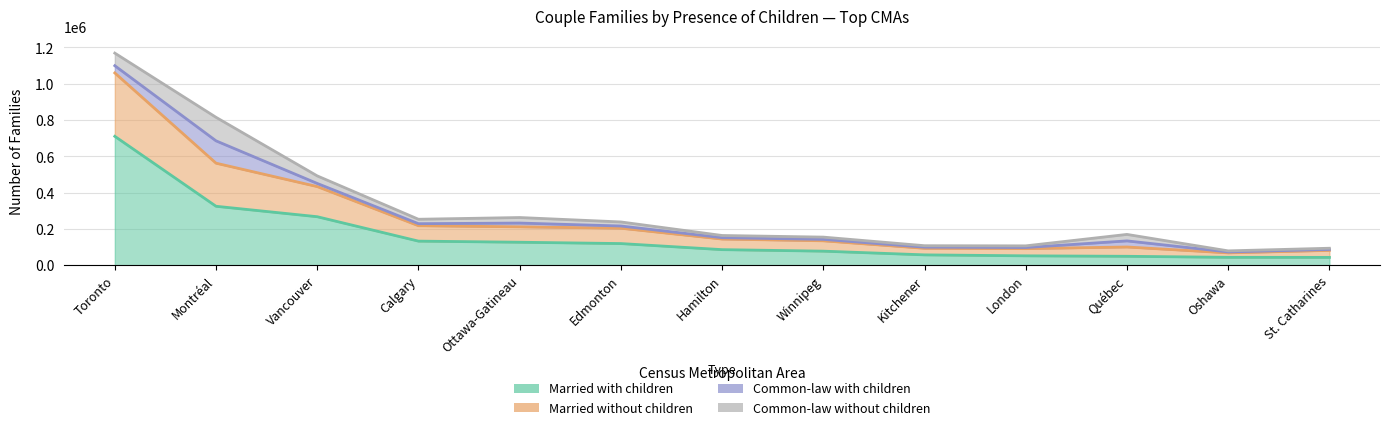

At which label does Married without children first exceed 169665?

Toronto